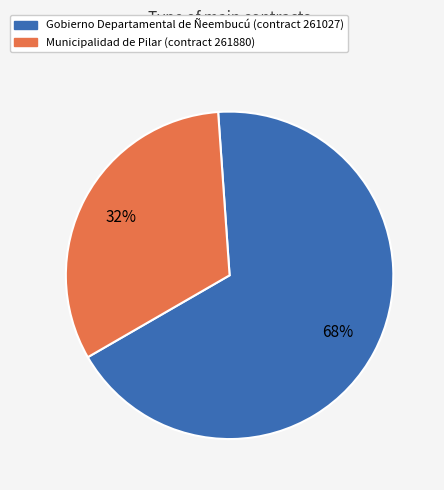

To the nearest percent, what is the average slice percentage?

50%